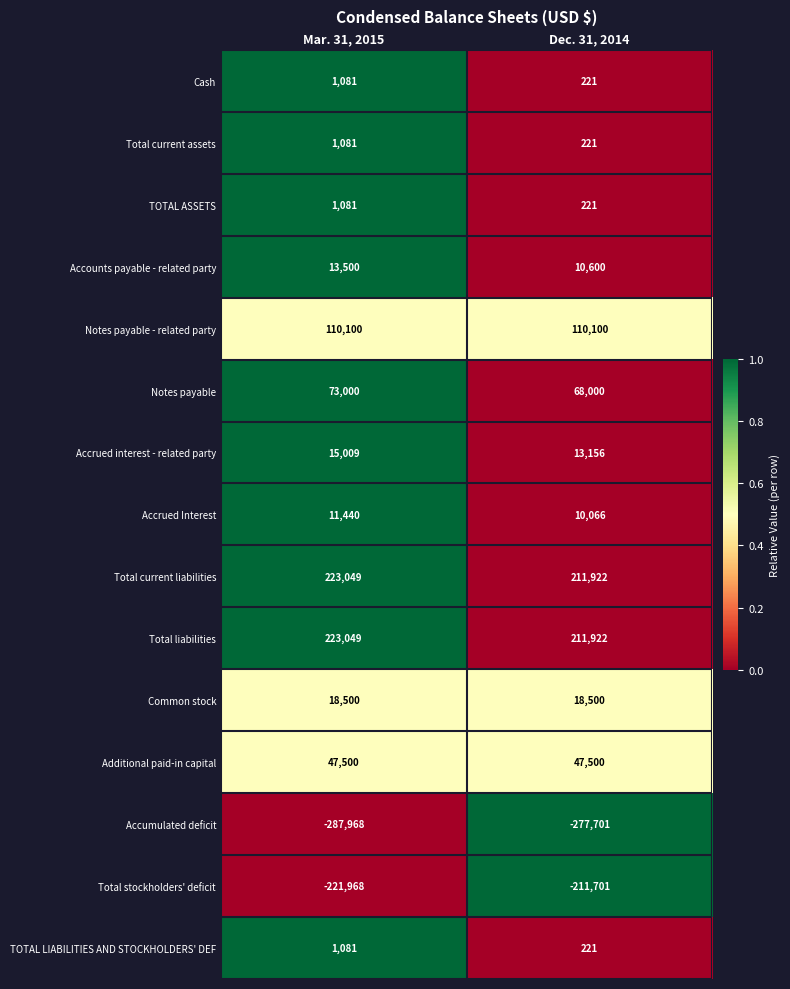

What is the average value of the Notes payable - related party series?

110100